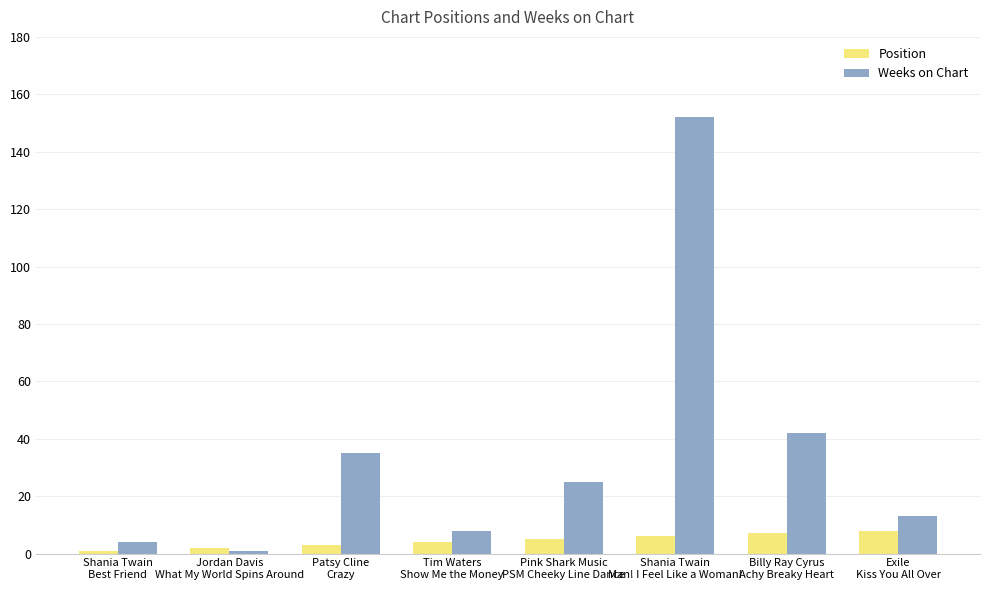

What is the difference between the maximum and second lowest values in the Weeks on Chart series?

148